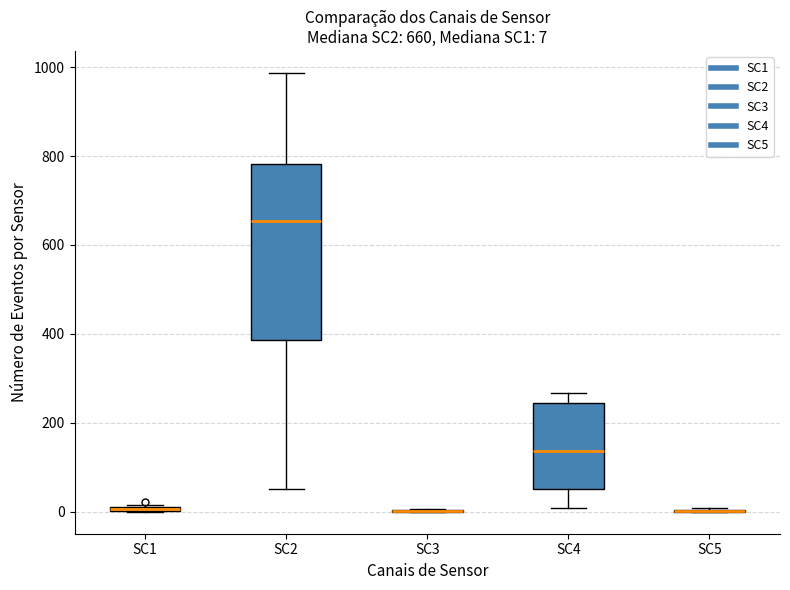

Which box is the tallest, from its lower edge to its upper edge?

SC2